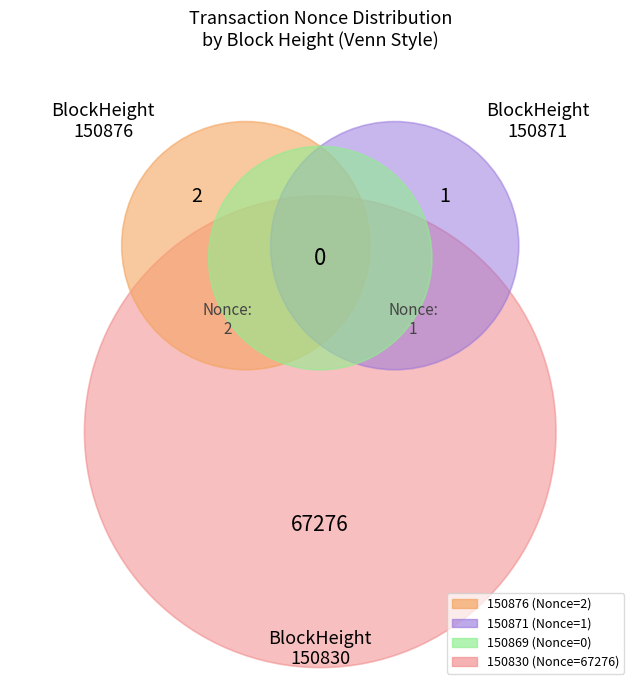

To the nearest percent, what is the difference between the largest and smallest slice percentages?

100%